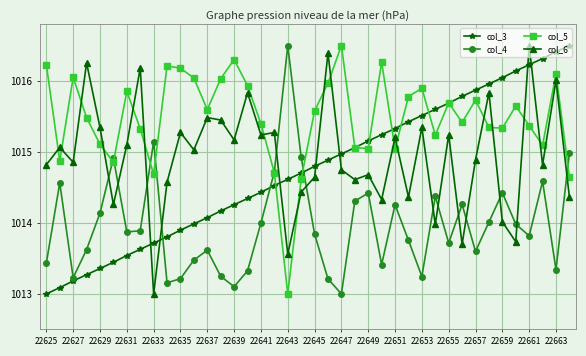

What is the smallest value displayed?

1013.0